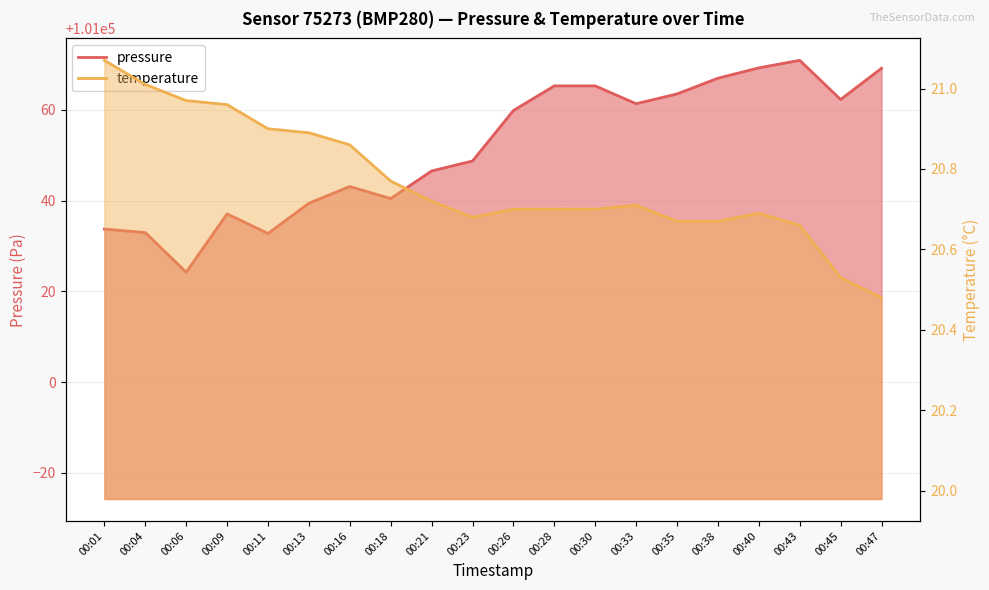

What value does the temperature series have at 00:47?

20.5